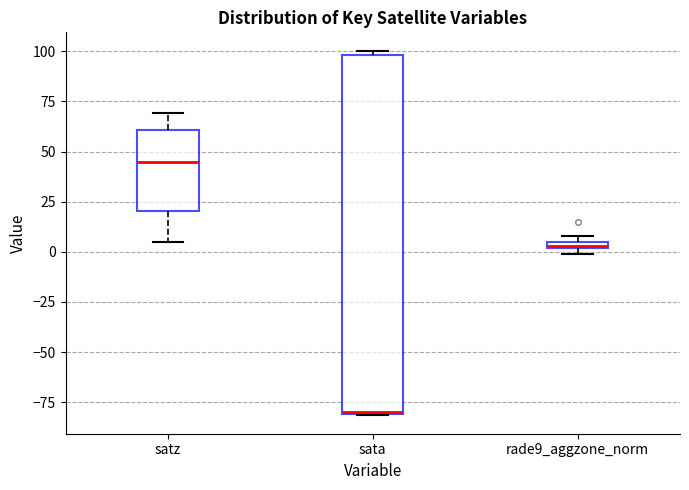

Comparing the boxes themselves (not the whiskers), which one is the tallest?

sata